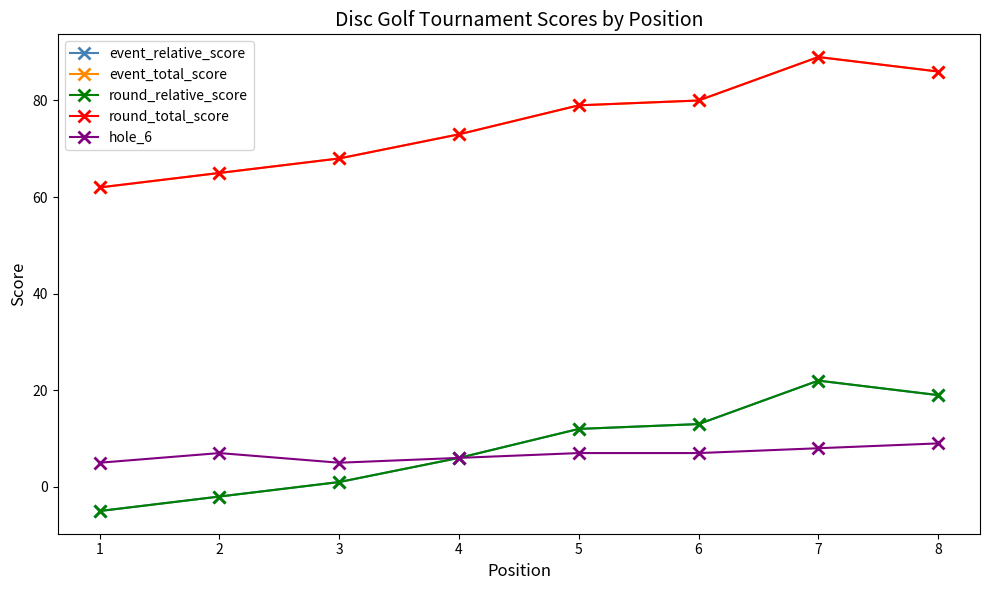

Which label corresponds to the largest value in the chart?

7